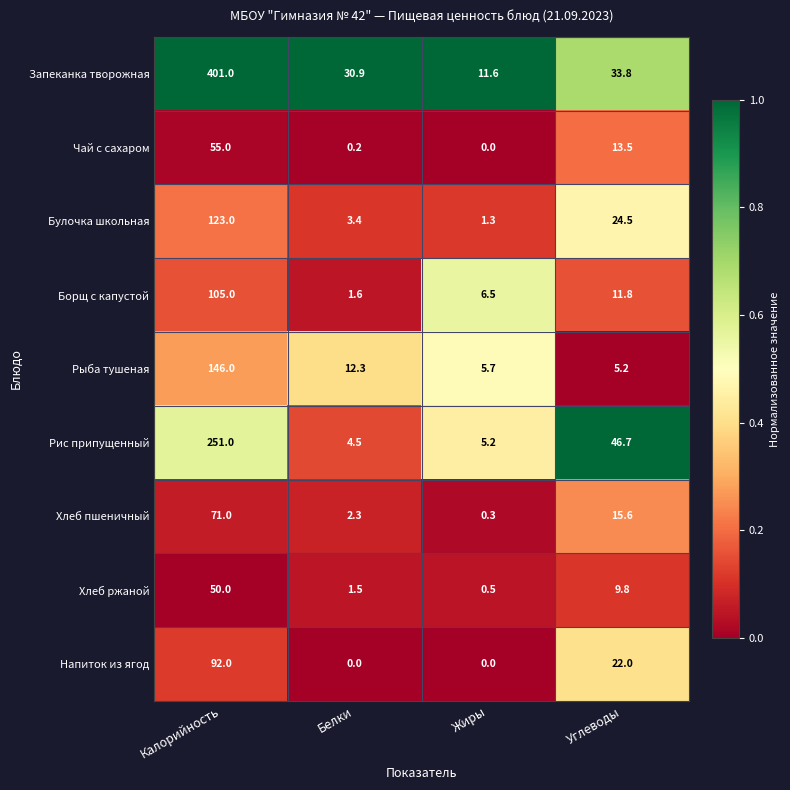

Rank the series by their maximum value, from highest to lowest.

Запеканка творожная, Рис припущенный, Рыба тушеная, Булочка школьная, Борщ с капустой, Напиток из ягод, Хлеб пшеничный, Чай с сахаром, Хлеб ржаной